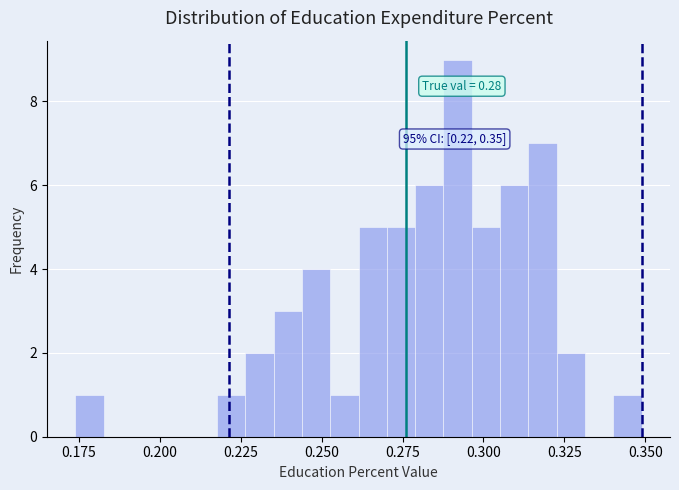

Around what value on the x-axis is the tallest bar? Give the approximate position of its centre, as read against the axis.

0.290